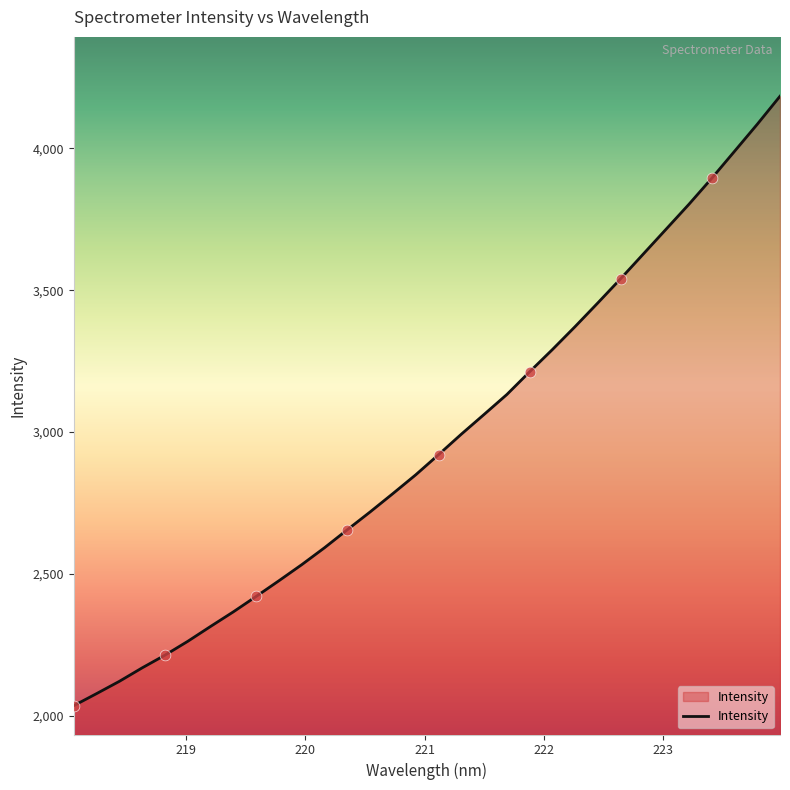

What is the difference between the maximum and minimum values?

2148.9